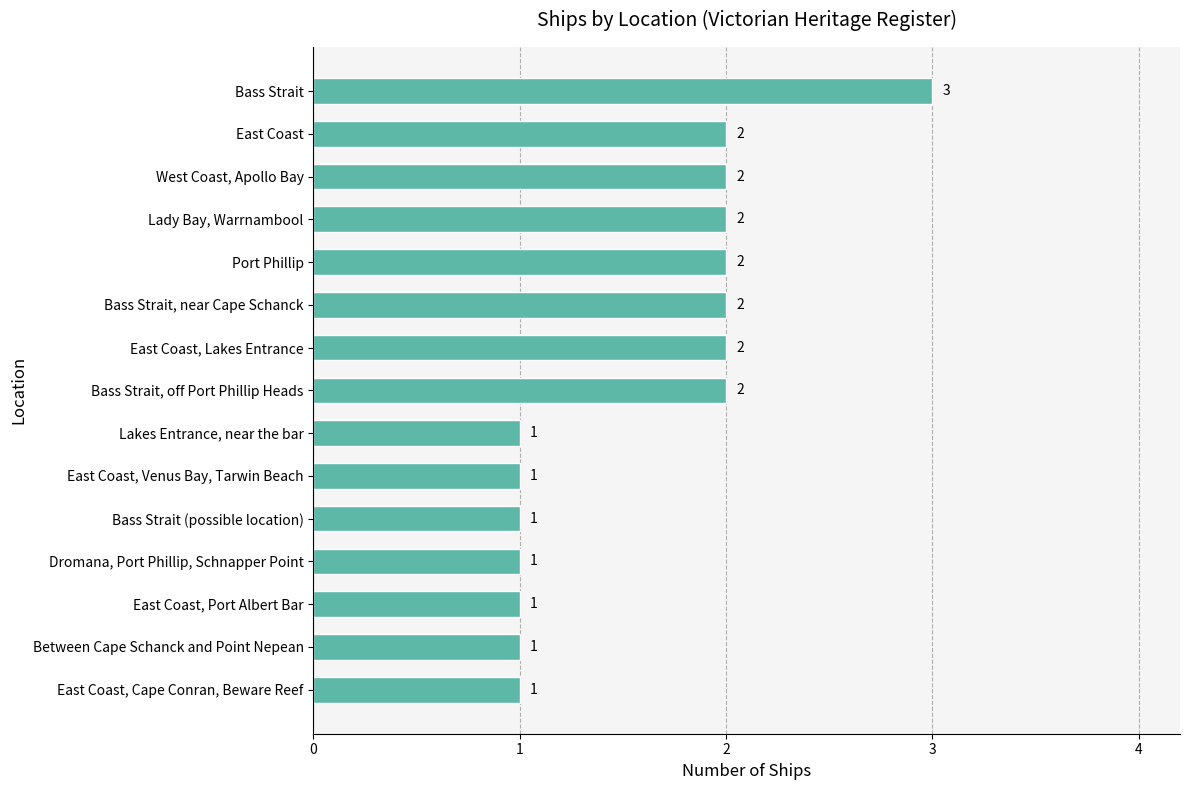

Which has a higher value, Between Cape Schanck and Point Nepean or East Coast, Lakes Entrance?

East Coast, Lakes Entrance